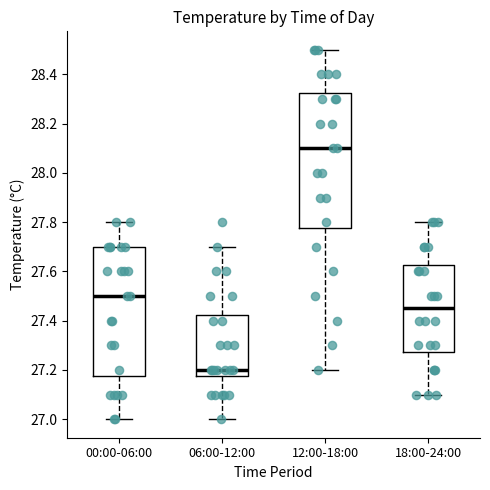

Reading left to right, transcribe this box plot: for each box, give where its median line is, the range the box spans, and where its two whiskers end, as read against the y-axis. The values are not printed on the chart, so give them approximately, as read against the axis.

00:00-06:00: median 27.50, box 27.18 to 27.70, whiskers 27.00 to 27.80
06:00-12:00: median 27.20, box 27.18 to 27.42, whiskers 27.00 to 27.70
12:00-18:00: median 28.10, box 27.78 to 28.32, whiskers 27.20 to 28.50
18:00-24:00: median 27.46, box 27.28 to 27.62, whiskers 27.10 to 27.80